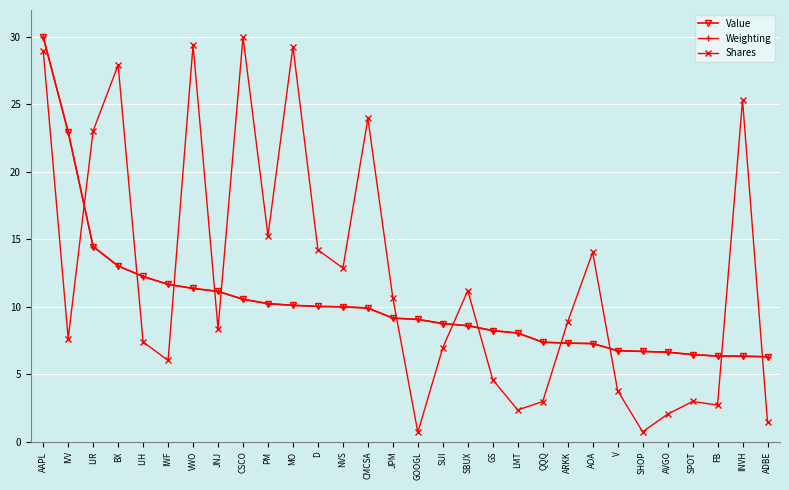

What are all the series names shown in the legend?

Value, Weighting, Shares